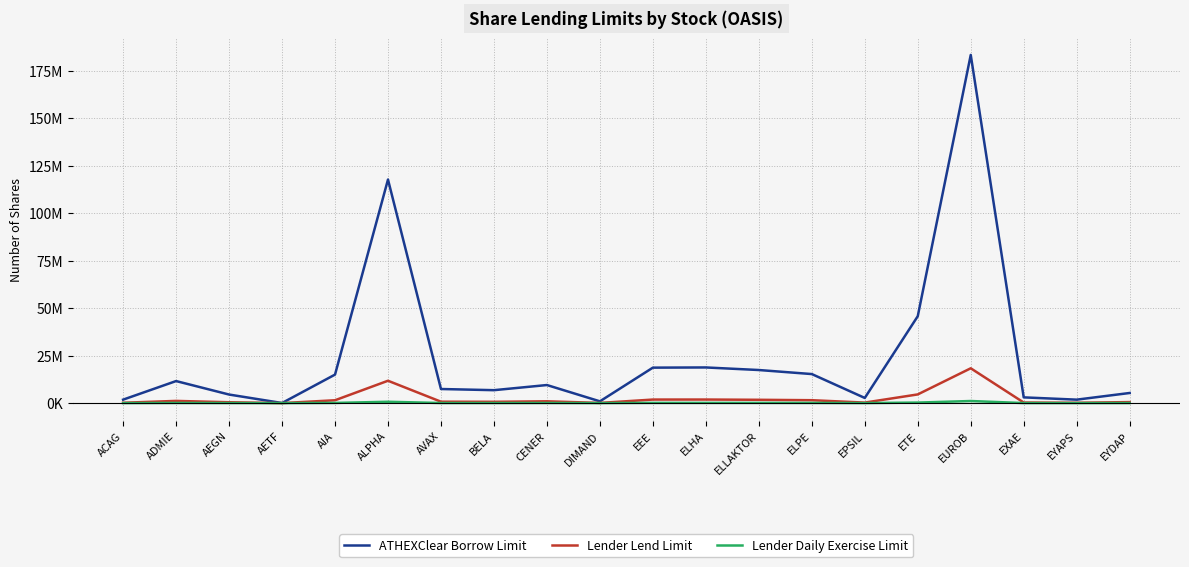

At which label is Lender Daily Exercise Limit closest to 549805?

ALPHA